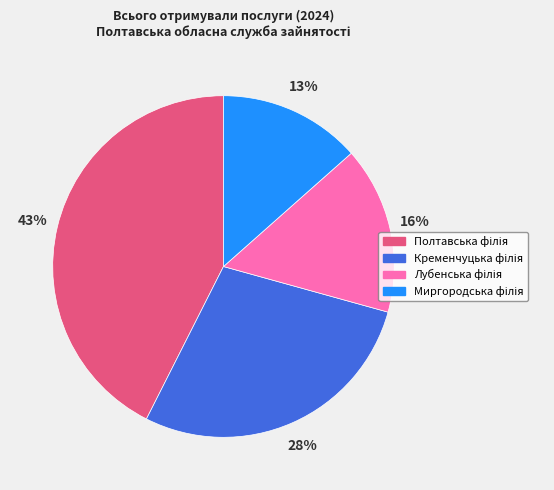

To the nearest percent, what is the average slice percentage?

25%